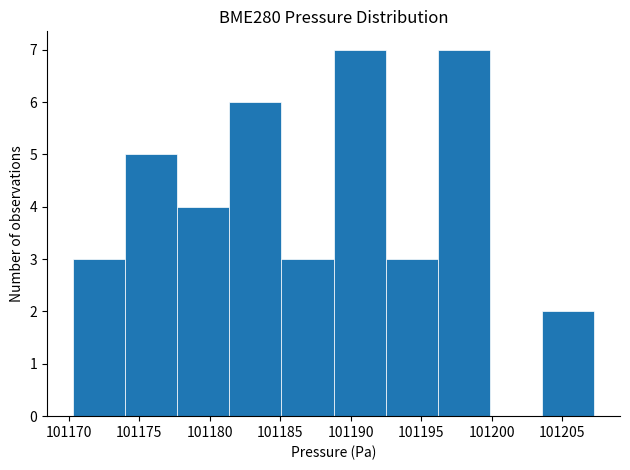

Reading left to right, transcribe this chart: for each bar, give the range it covers on the x-axis and its height. Neither the bar edges nor the heights are printed on the chart, so give them approximately, as read against the axes.

101170.5 to 101174.0: 3
101174.0 to 101177.5: 5
101177.5 to 101181.5: 4
101181.5 to 101185.0: 6
101185.0 to 101189.0: 3
101189.0 to 101192.5: 7
101192.5 to 101196.0: 3
101196.0 to 101200.0: 7
101200.0 to 101203.5: 0
101203.5 to 101207.5: 2